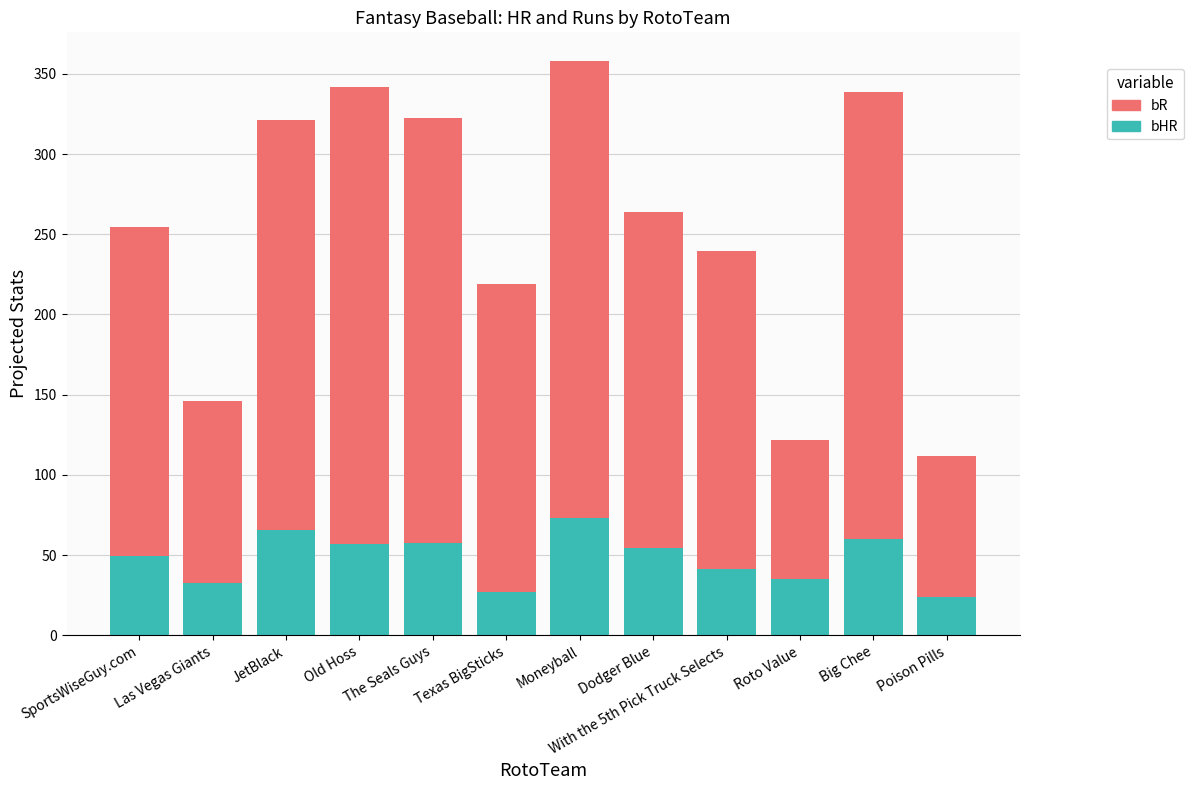

Read the bHR value at Moneyball.

72.8